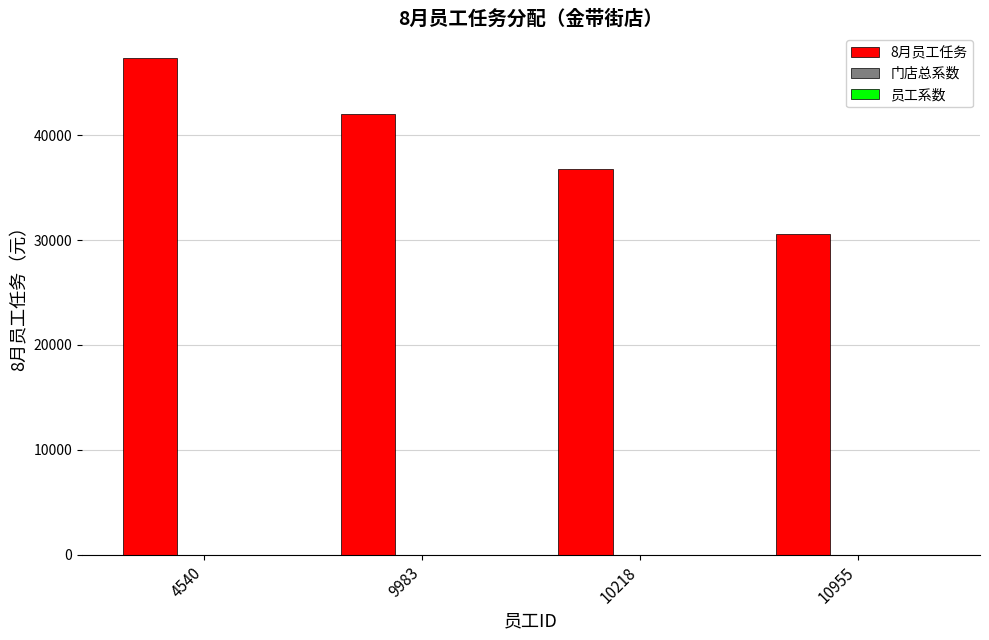

At which category does the chart reach its peak across all series?

4540